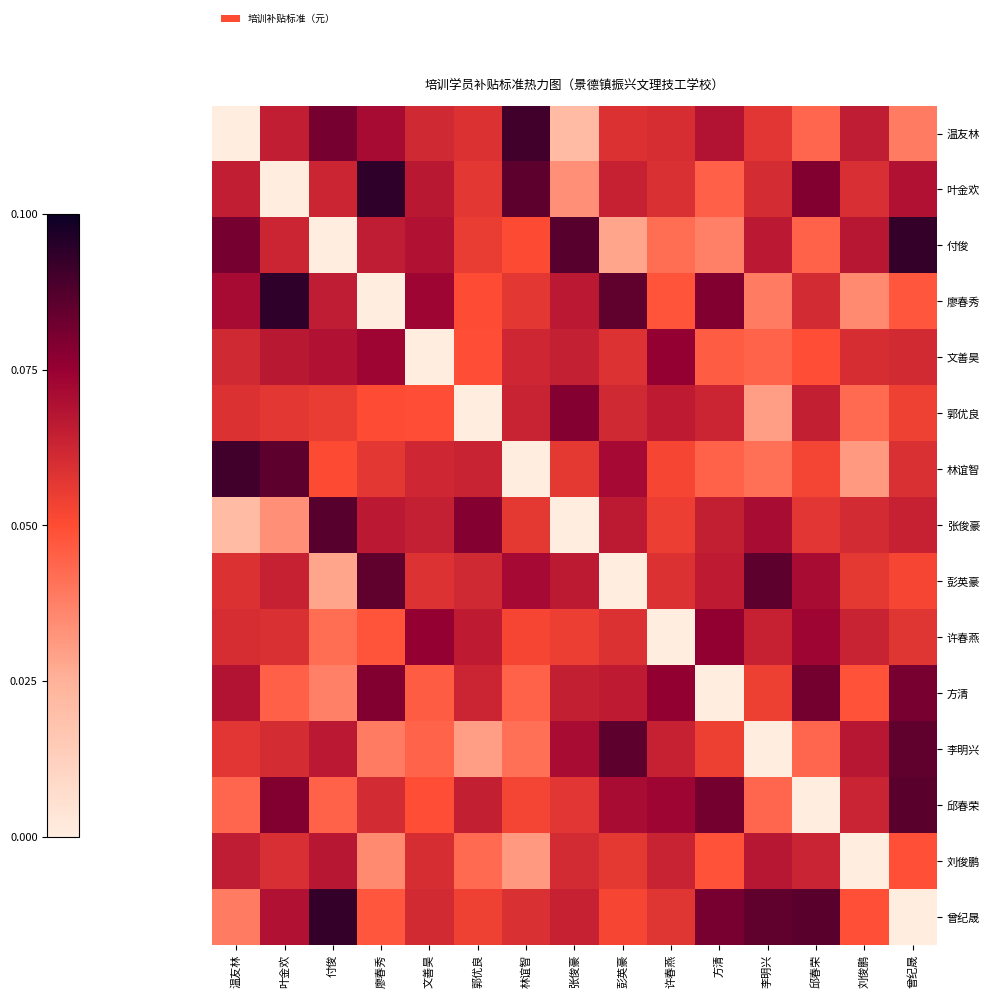

What is the total value across all series at 彭英豪?

0.9